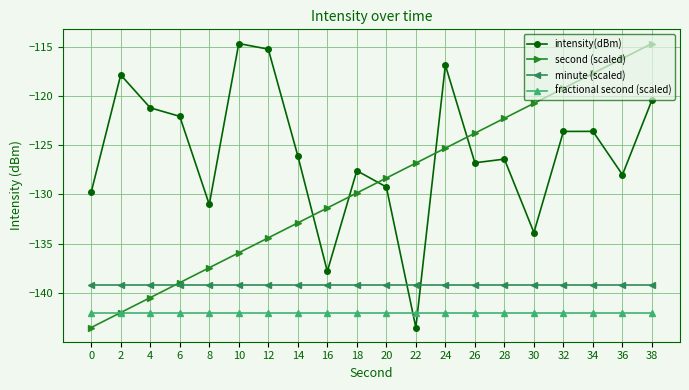

True or false: minute (scaled) has a value of -139.2 at 0.

True